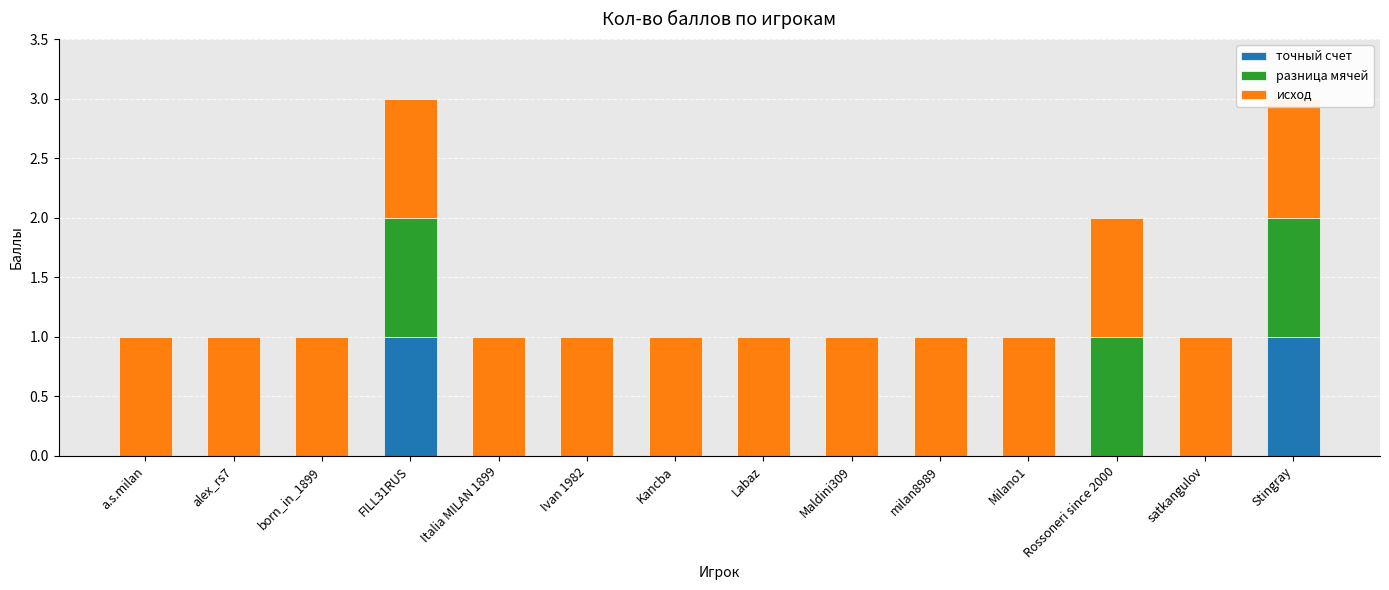

The разница мячей series shows 0 at Labaz. True or false?

False